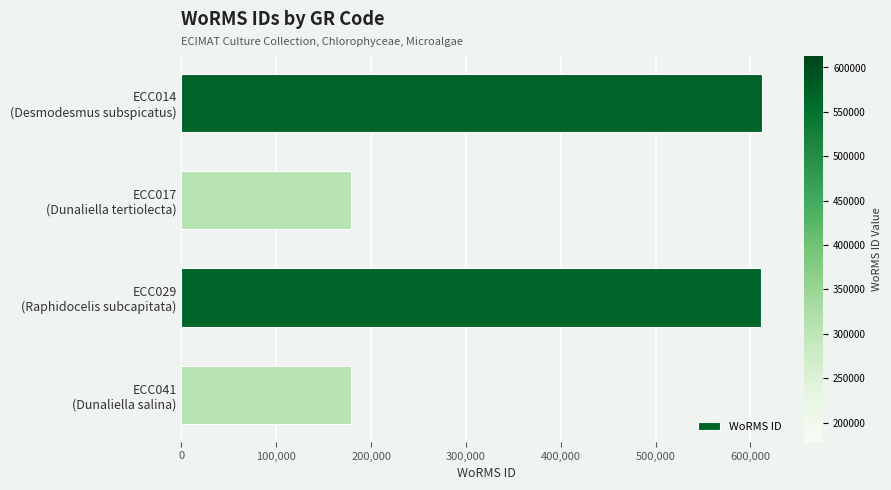

What is the greatest value displayed?

612515